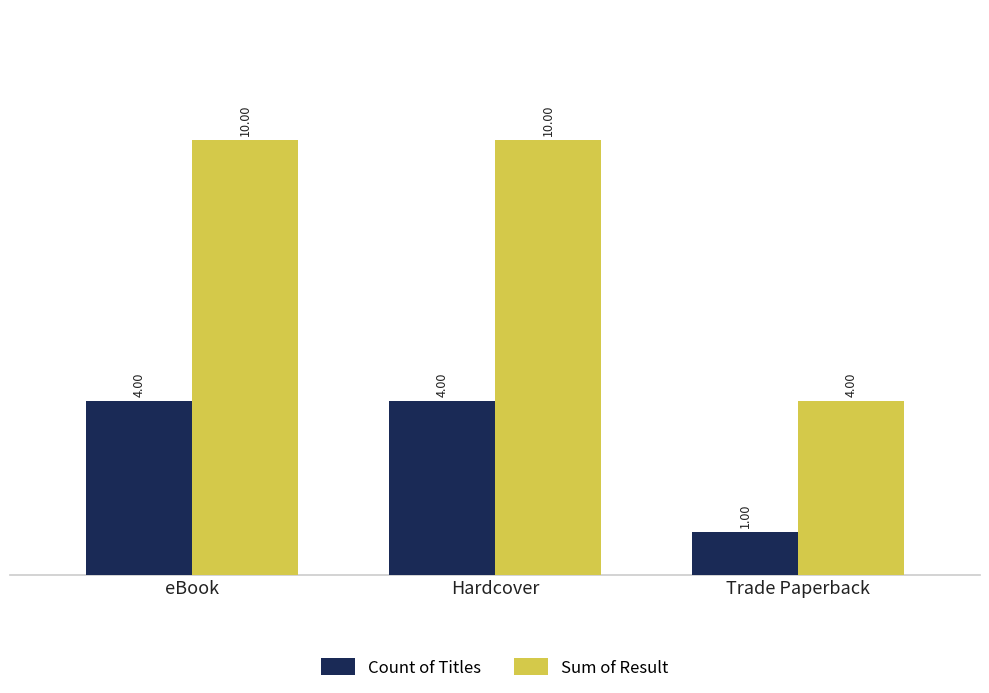

Which series has the largest total across all categories?

Sum of Result